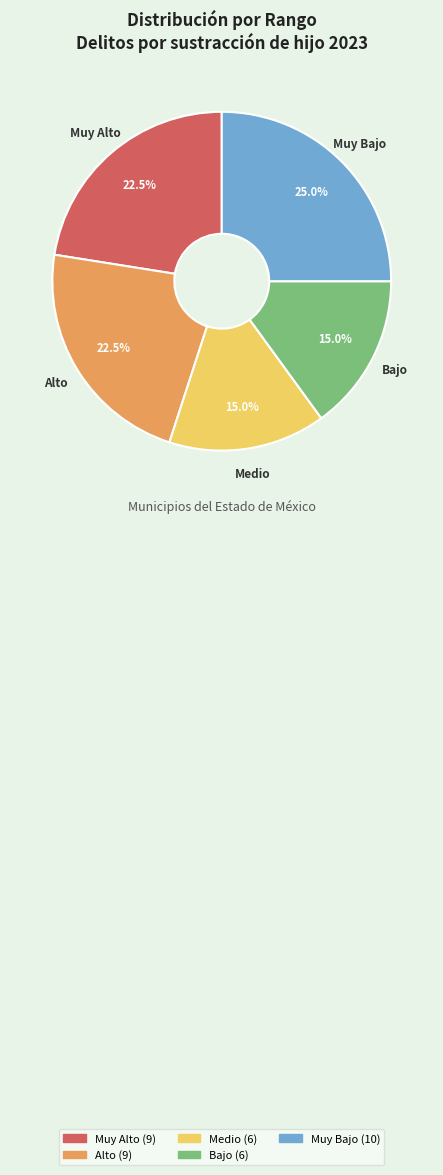

To the nearest percent, what percentage of the pie is Medio?

15%